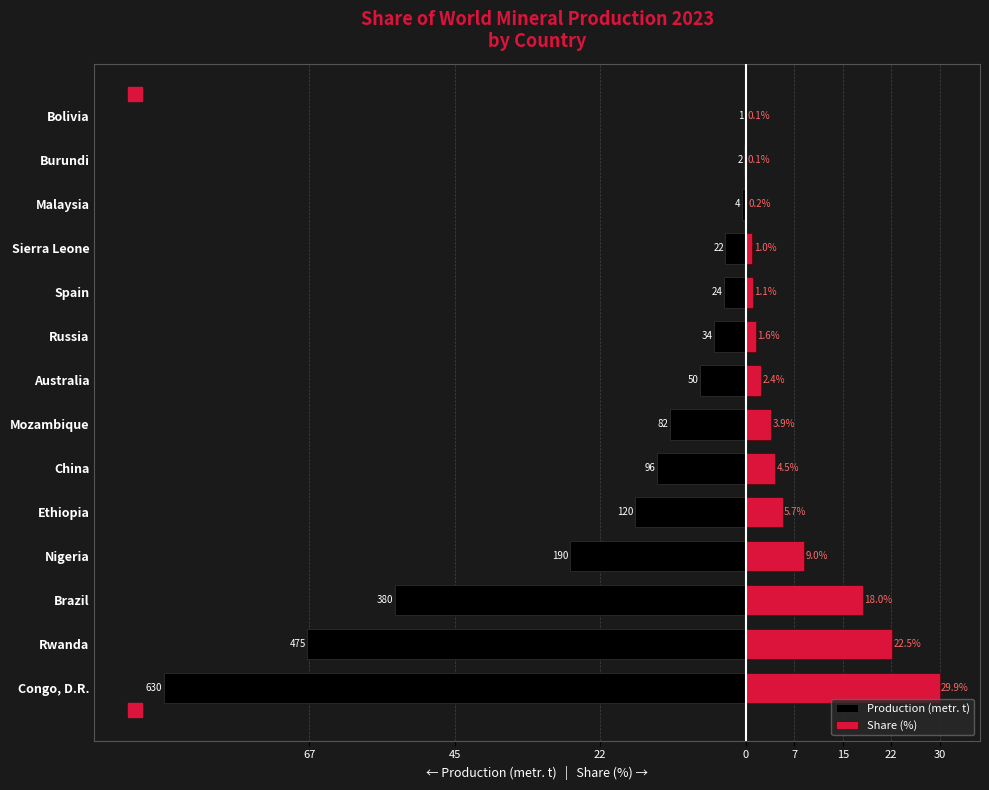

What is the lowest value of the Share (%) series?

0.1